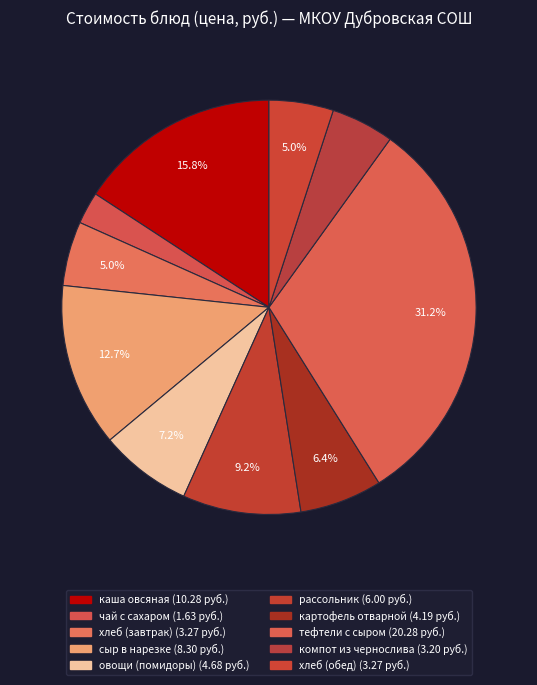

How many slices are in this pie chart?

10